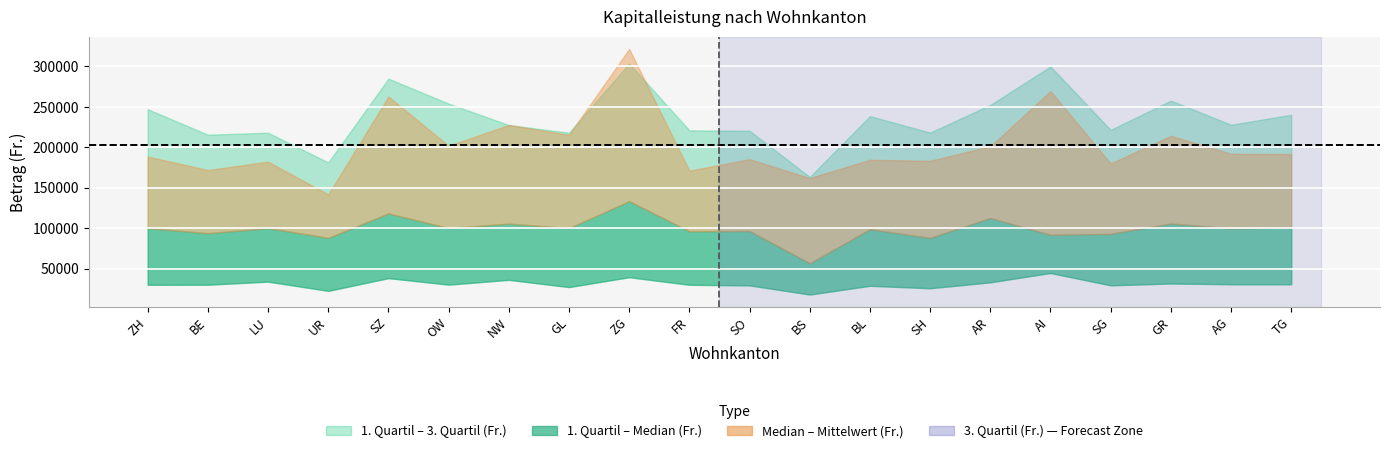

Which category has the lowest value across all series?

BS